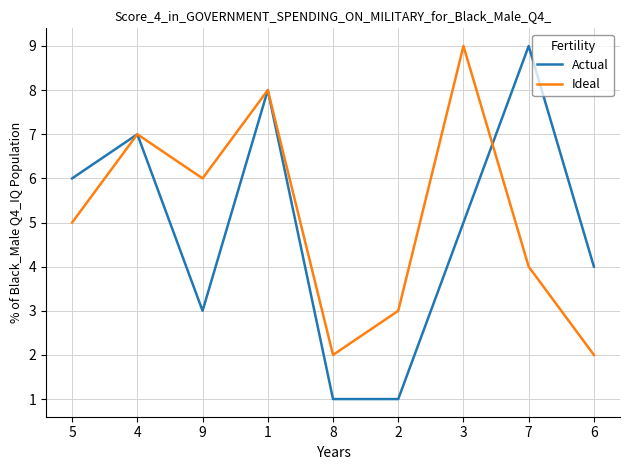

What is the difference between the Actual values at 8 and 1?

7